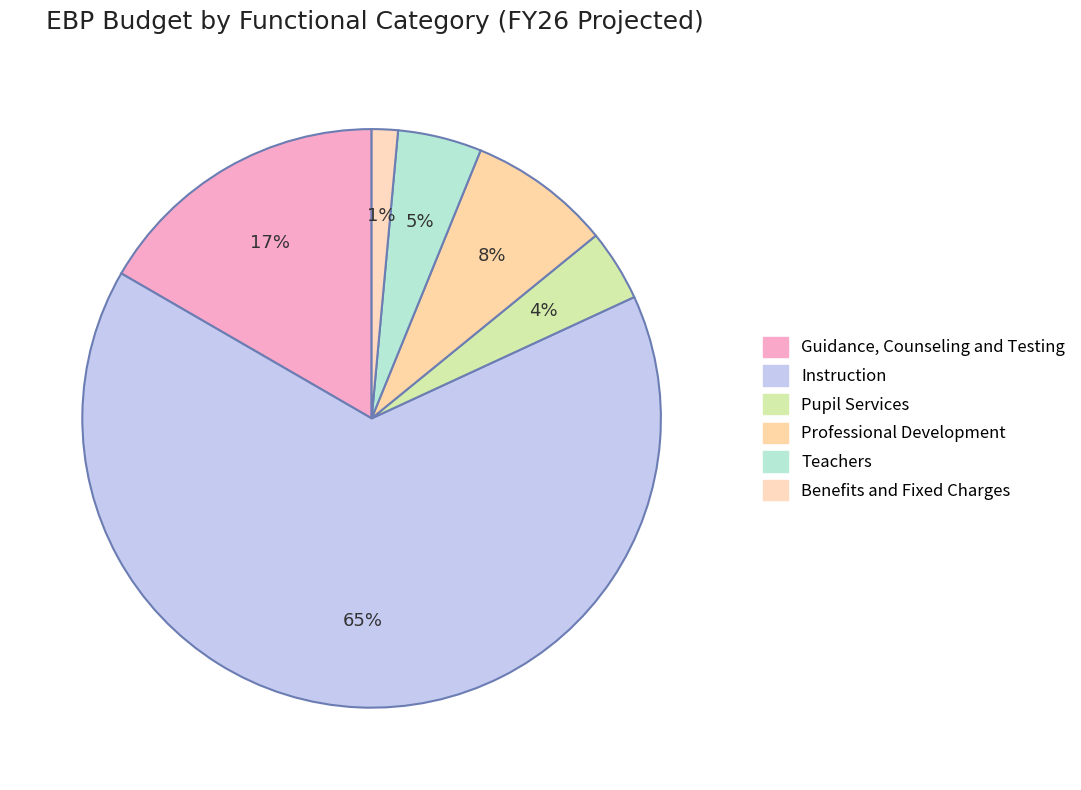

To the nearest percent, what is the average slice percentage?

17%